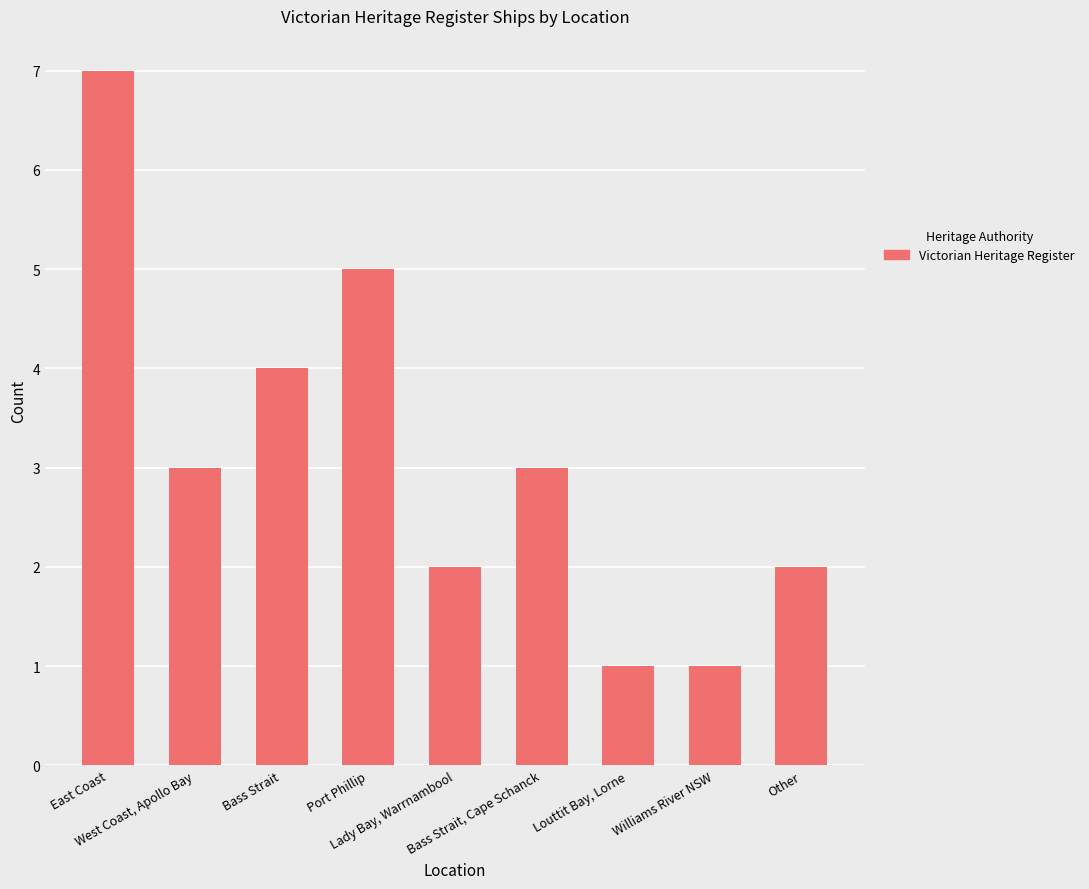

What is the ratio of the value at Lady Bay, Warrnambool to the value at Bass Strait, Cape Schanck?

0.7